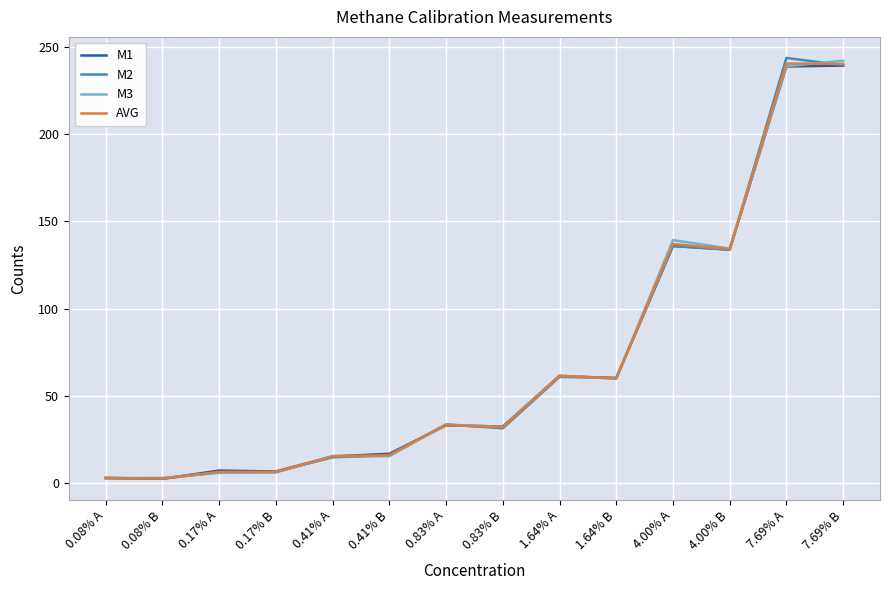

Is this an area chart (filled region under the line)?

No